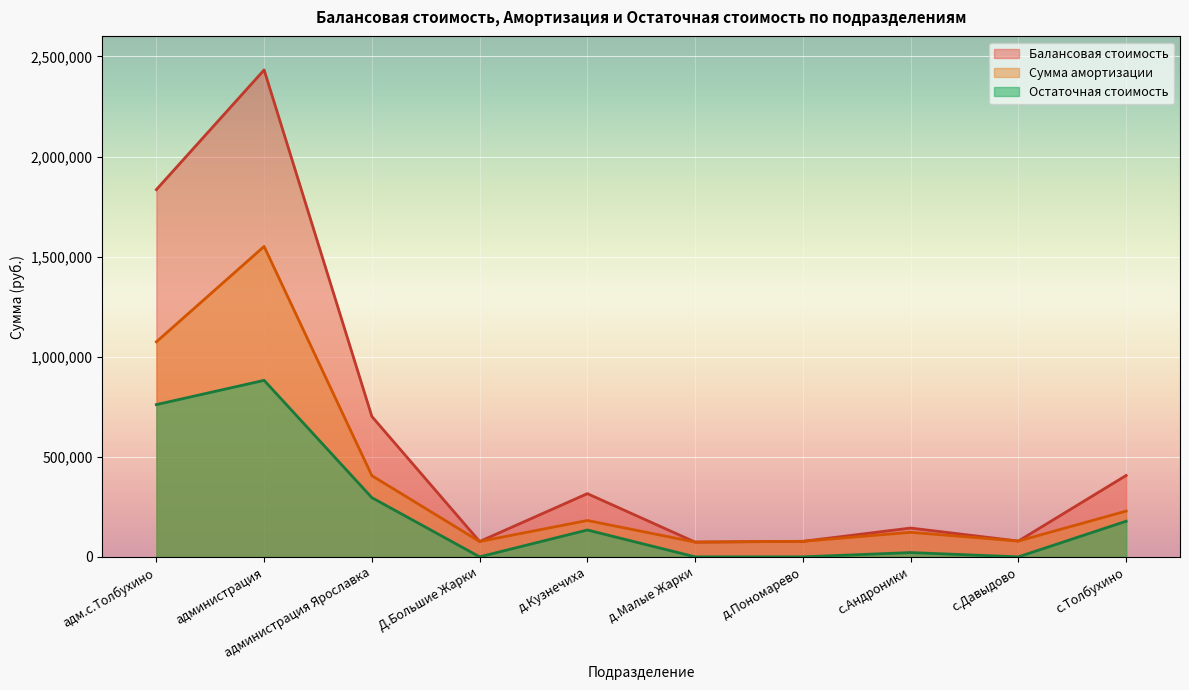

Which series changed the most between администрация Ярославка and д.Малые Жарки?

Балансовая стоимость